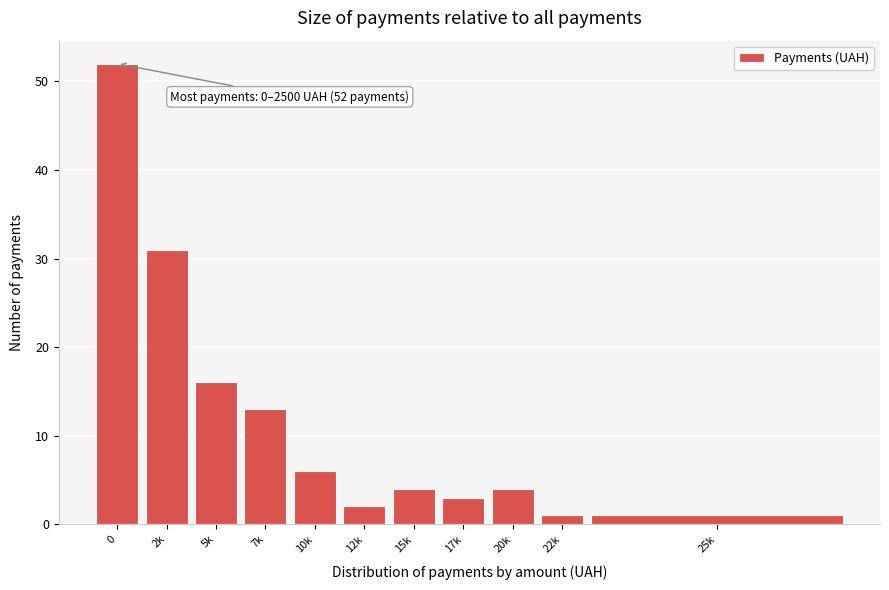

Reading left to right, list all the values displayed in this chart.

52	31	16	13	6	2	4	3	4	1	1